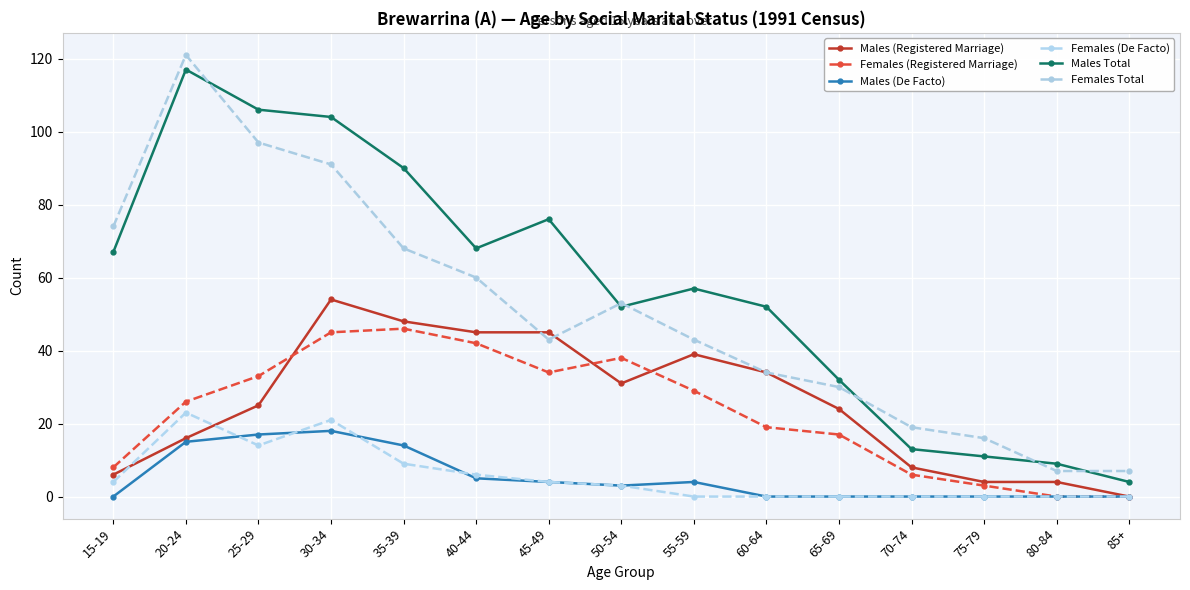

Rank the categories by Males Total value from lowest to highest.

85+, 80-84, 75-79, 70-74, 65-69, 50-54, 60-64, 55-59, 15-19, 40-44, 45-49, 35-39, 30-34, 25-29, 20-24